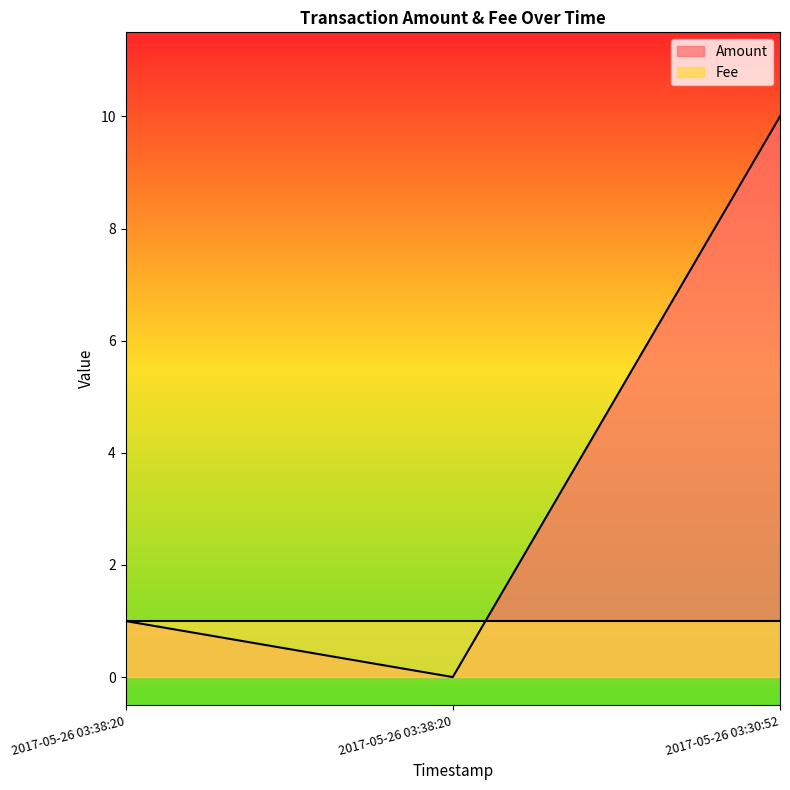

Reading right to left, what are all the values shown in this chart?

2017-05-26 03:30:52=10	2017-05-26 03:38:20=0	2017-05-26 03:38:20=1